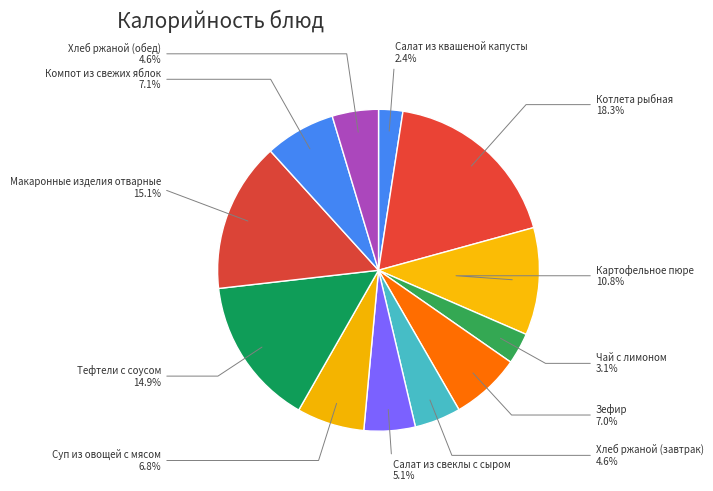

How many segments does this pie chart have?

12